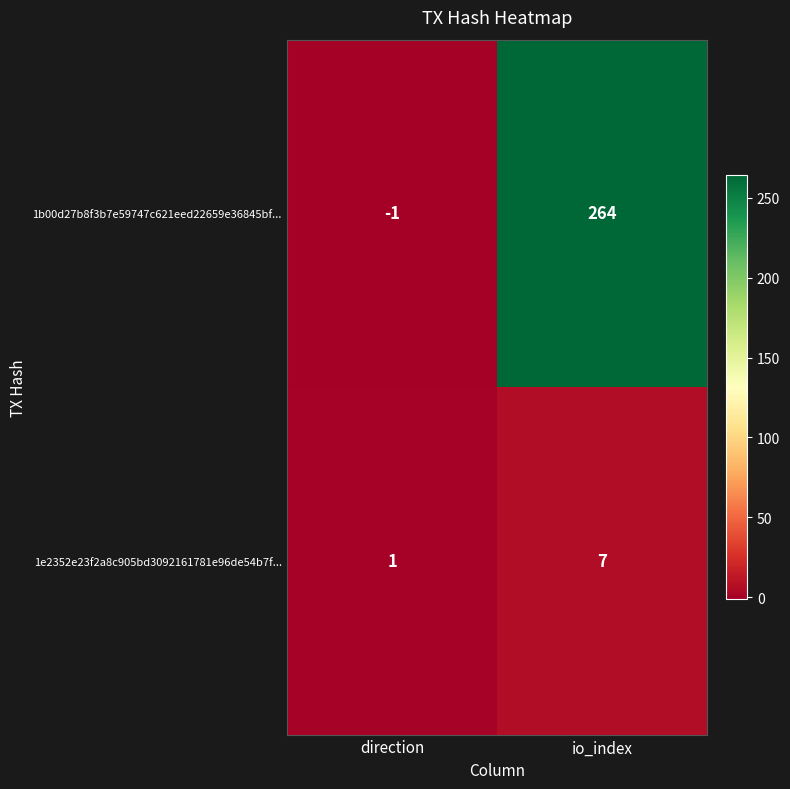

What is the sum of the 1e2352e23f2a8c905bd3092161781e96de54b7f... values at io_index and direction?

8